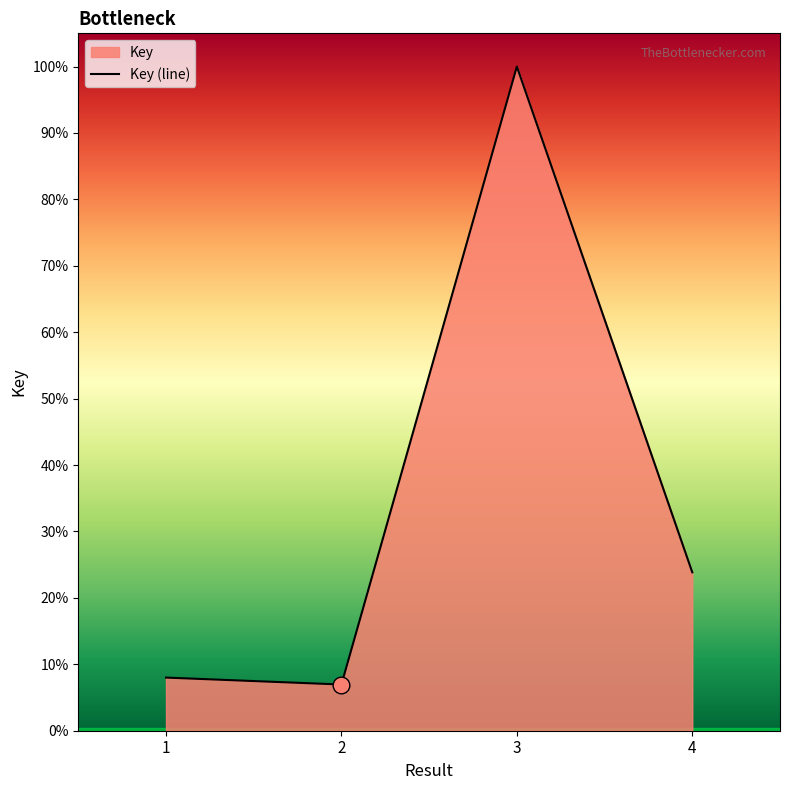

At which category does the data reach its first local valley?

2